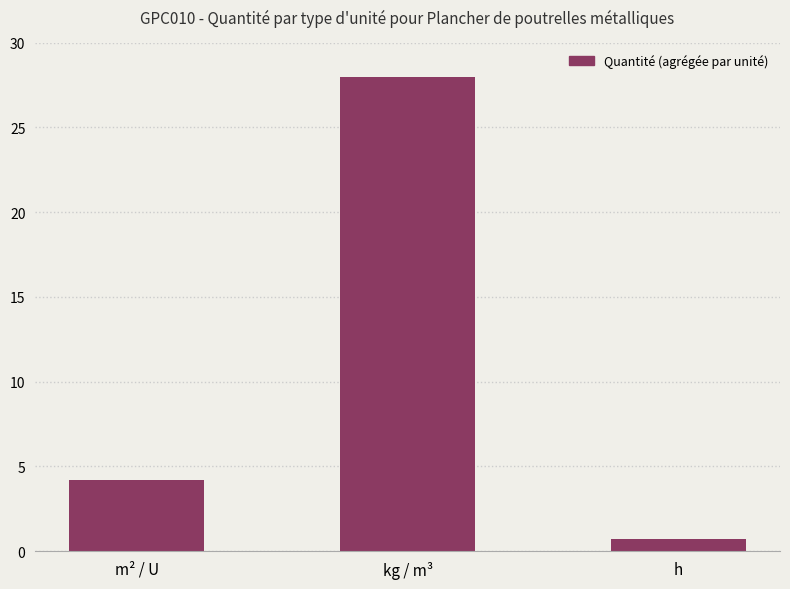

What is the greatest value displayed?

28.0